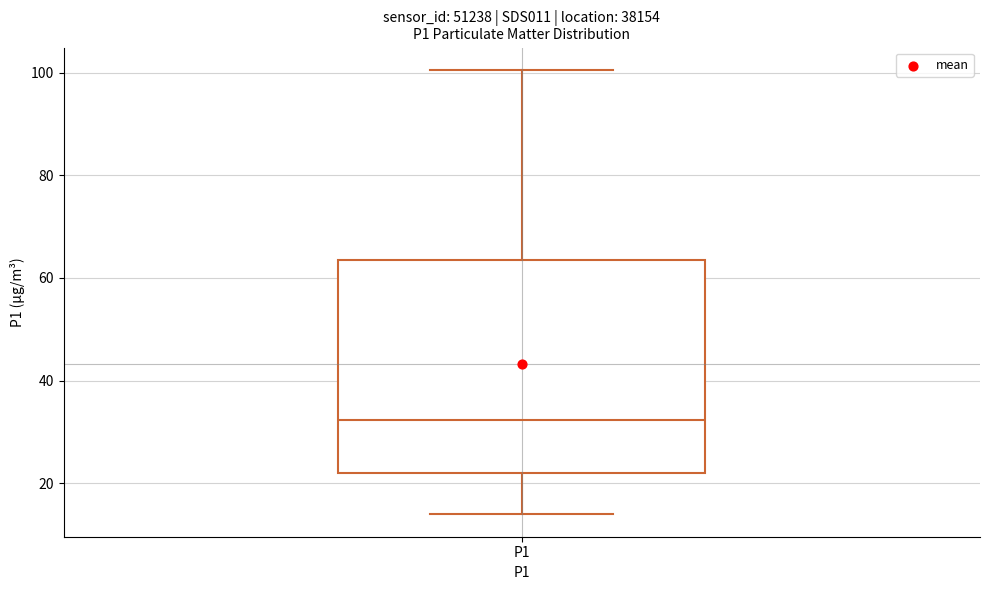

Read this box plot against the y-axis: the position of the median line, the range covered by the box, and the ends of both whiskers. The values are not printed on the chart, so give them approximately, as read against the axis.

median 32, box 22 to 64, whiskers 14 to 100